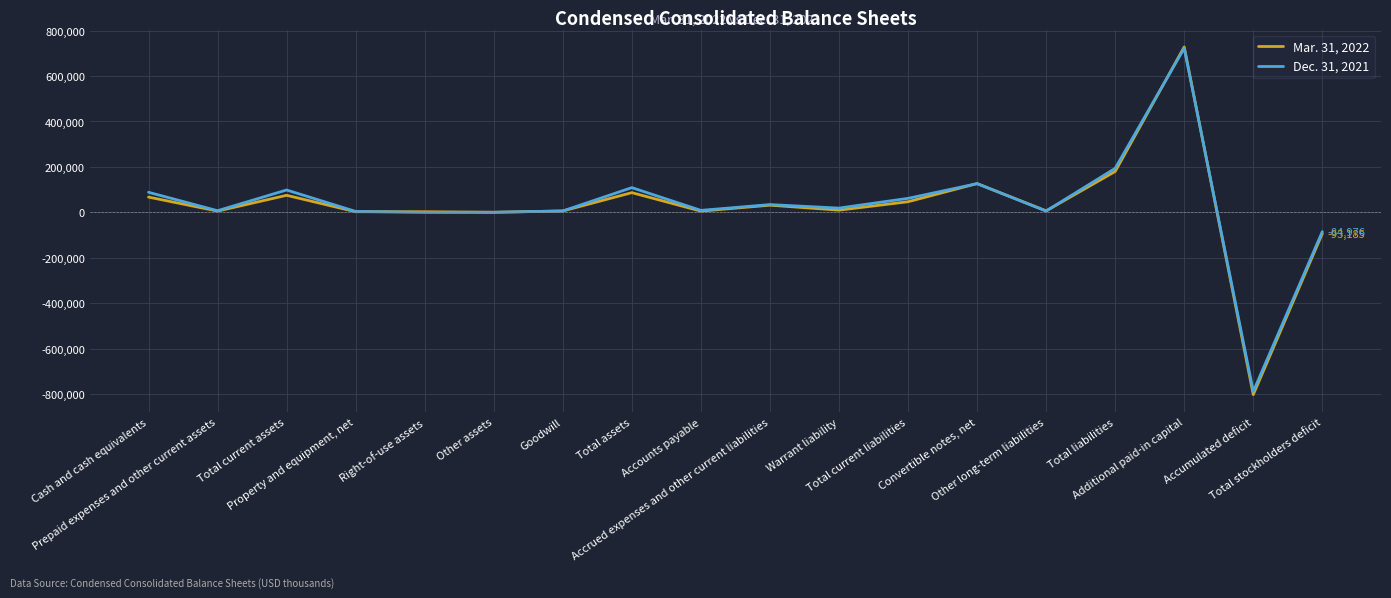

What is the maximum value shown in the chart?

728243